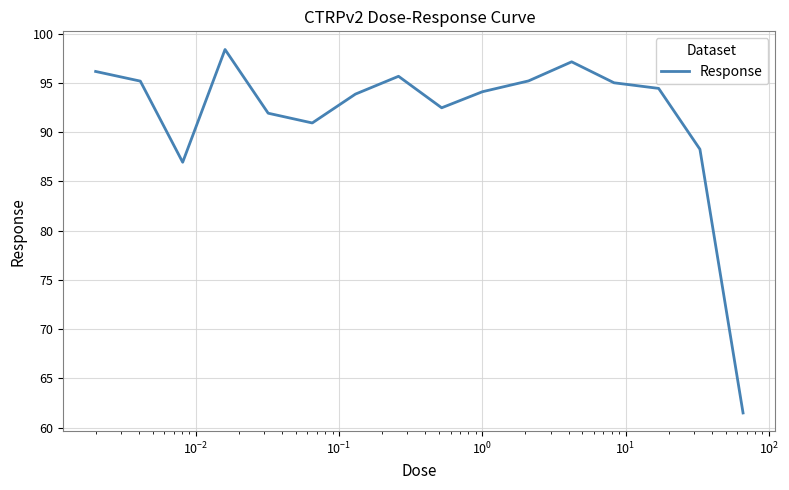

What is the average value?

91.7